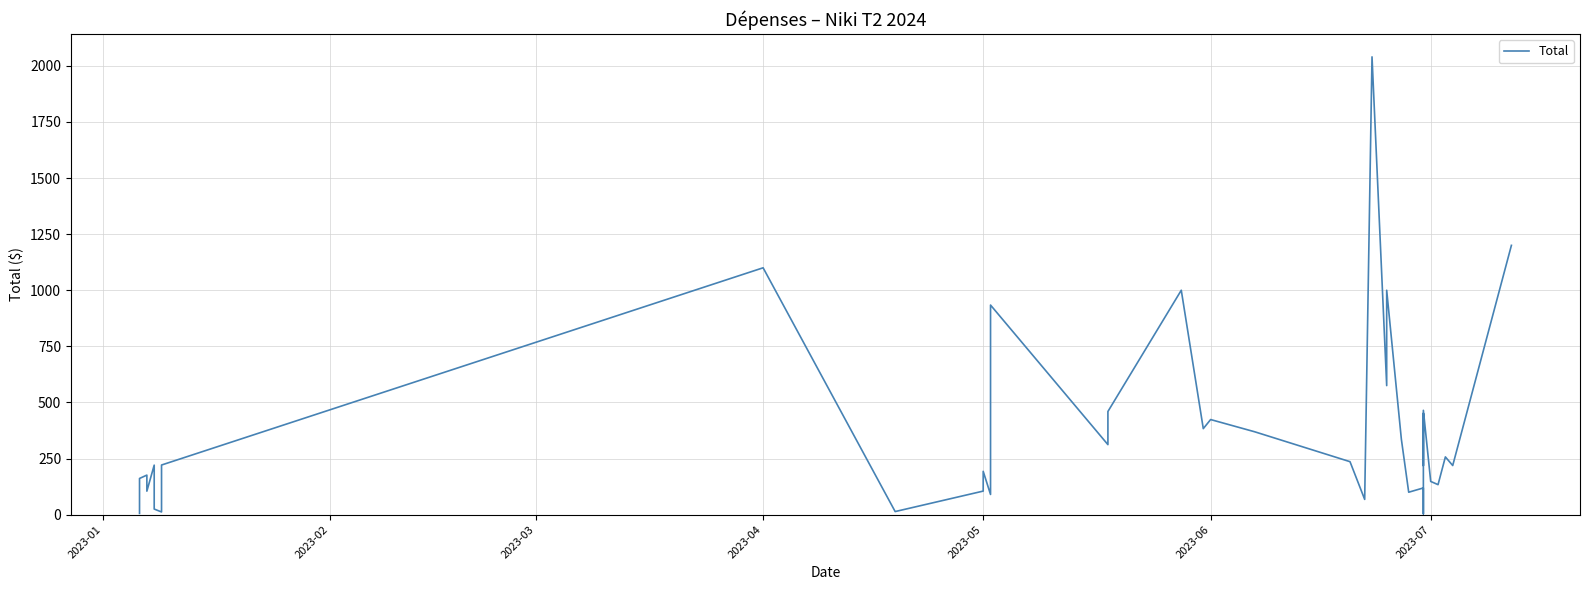

How many data points are less than 218?

18